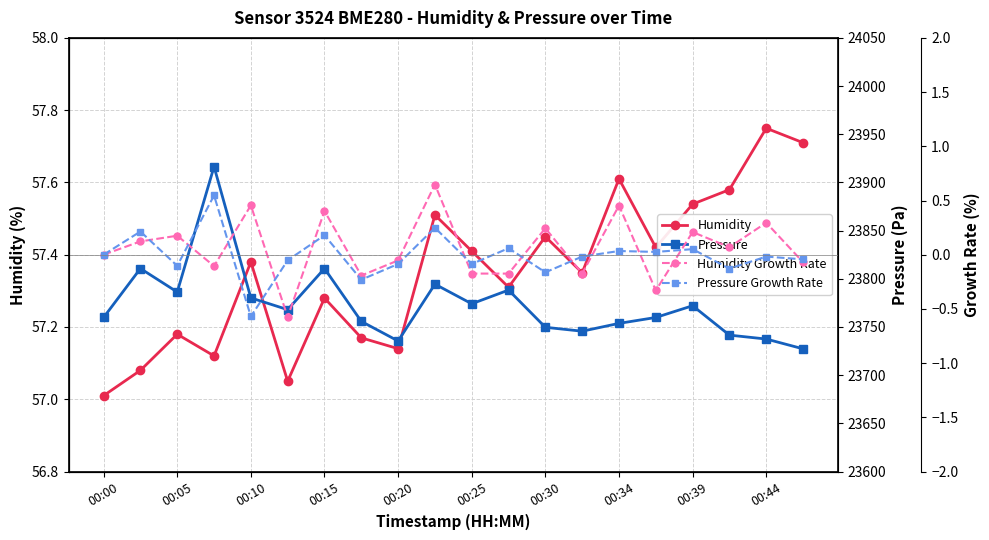

Is it true that Humidity equals 97.6 at 00:15?

False